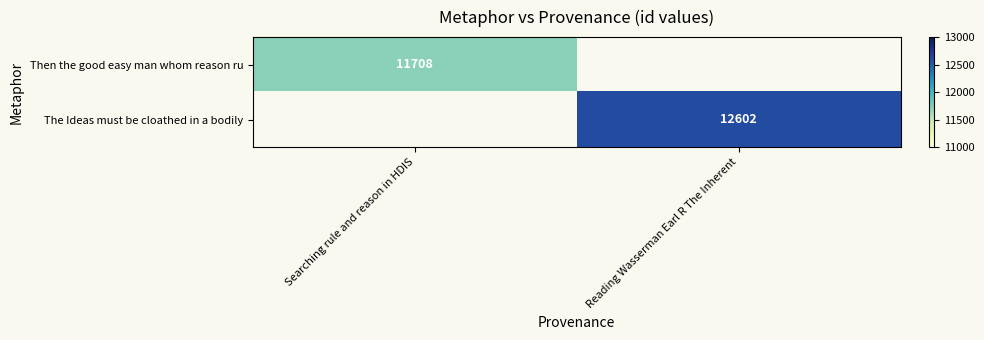

What is the greatest value displayed?

12602.0